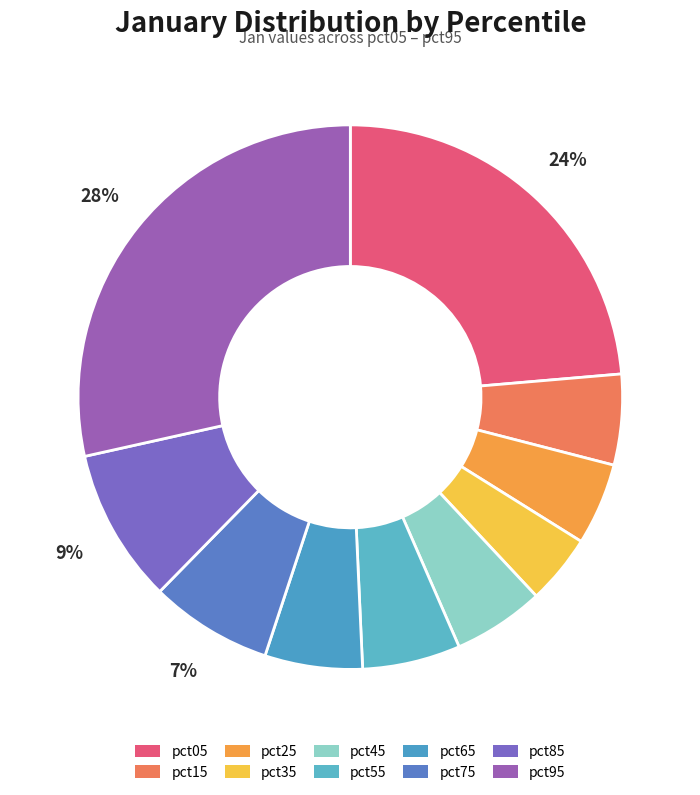

Count the number of slices in the pie.

10